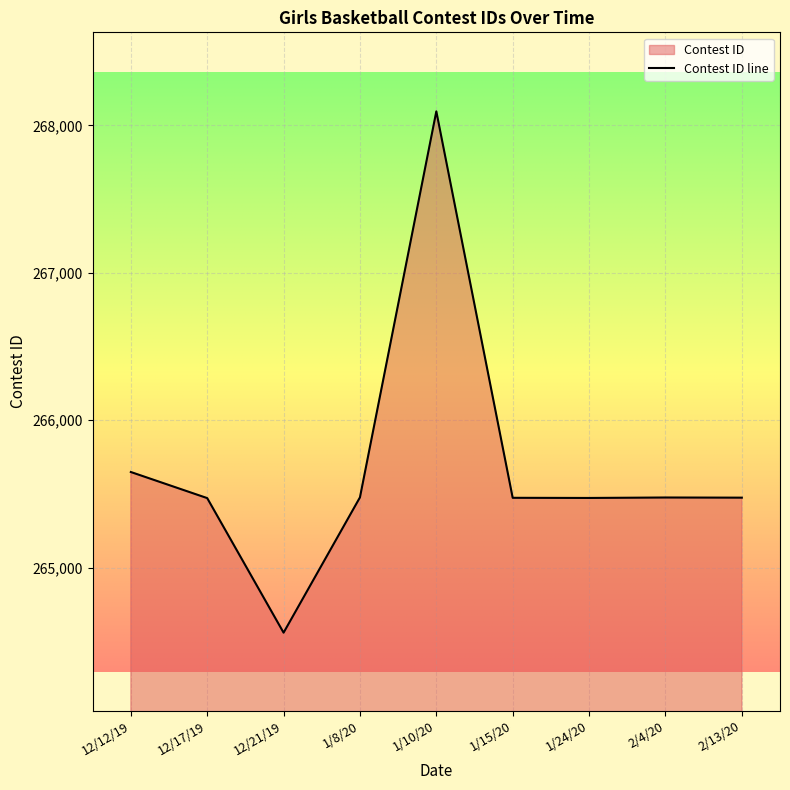

What is the label of the 7th point from the right?

12/21/19